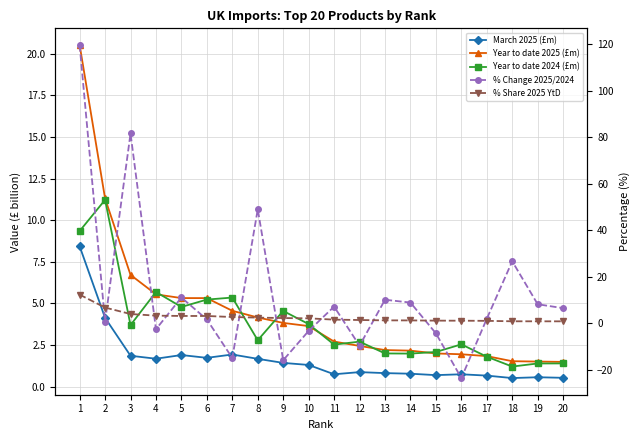

What is the average value of the Year to date 2024 (£m) series?

3.8